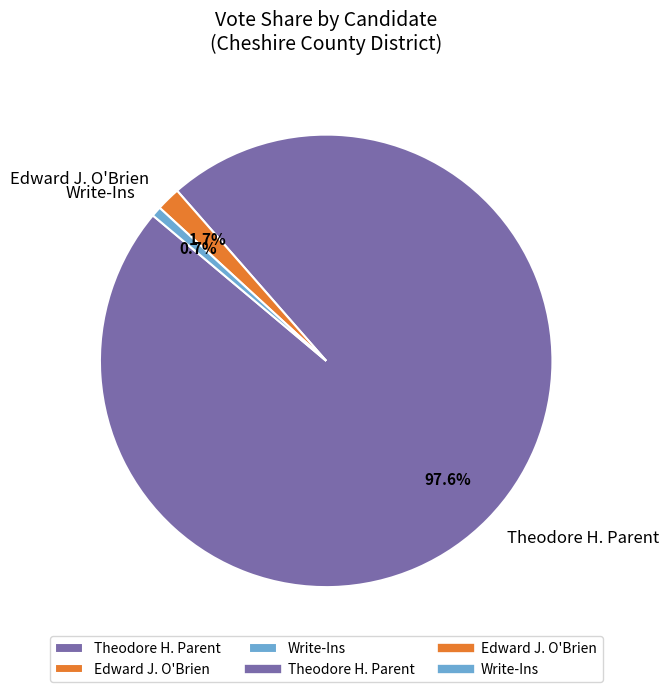

Which category has the smallest portion of the pie?

Write-Ins